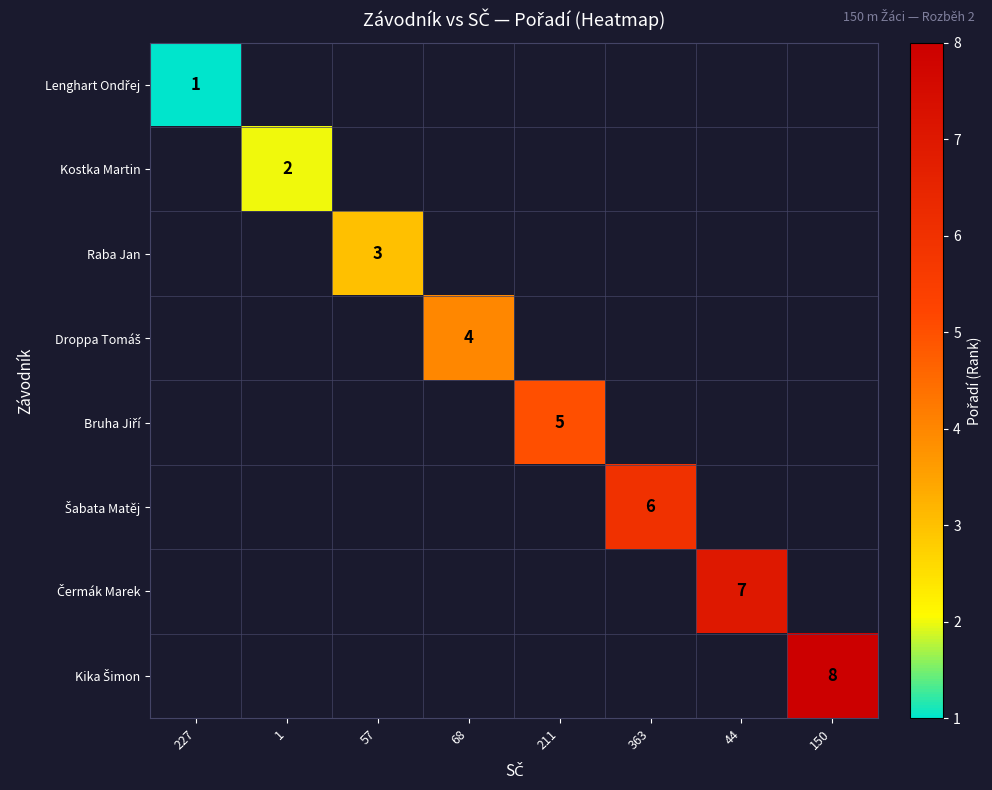

What is the highest value of the Lenghart Ondřej series?

1.0